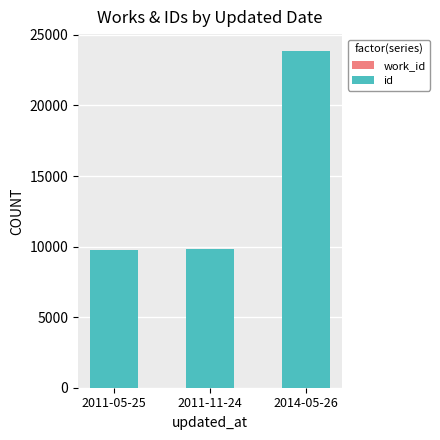

Does the chart contain any negative values?

No